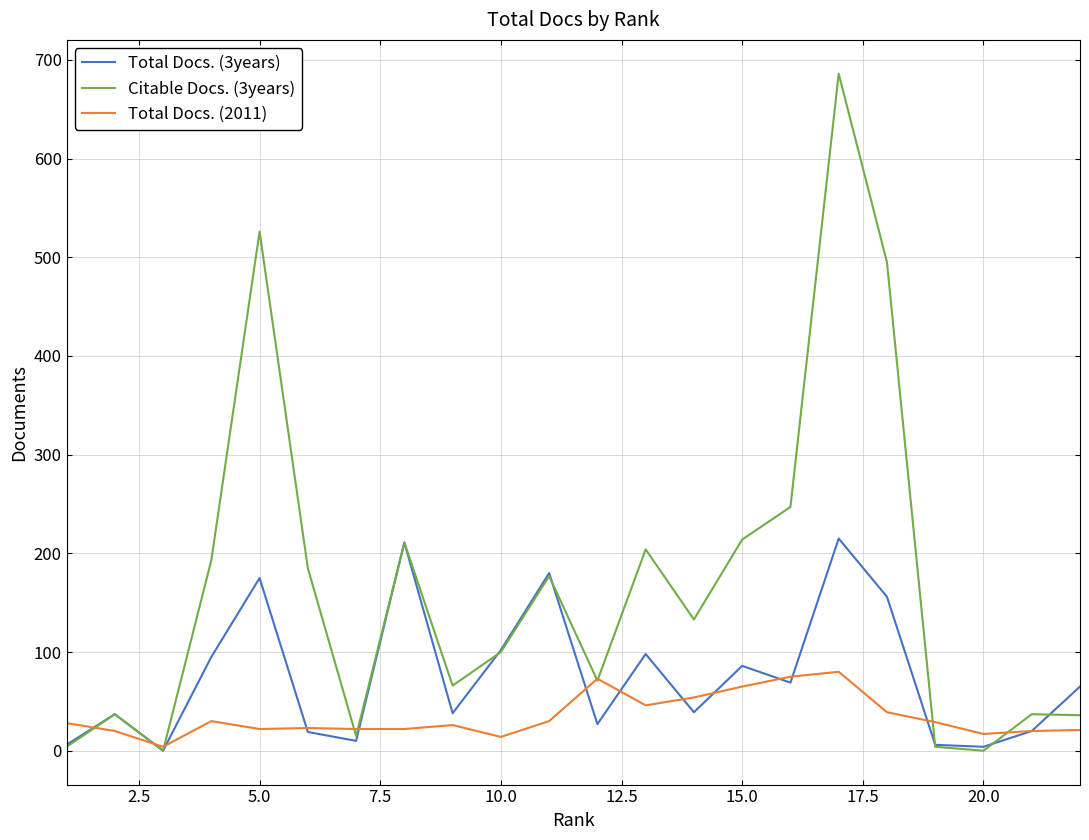

Which series has the largest range (max minus min)?

Citable Docs. (3years)